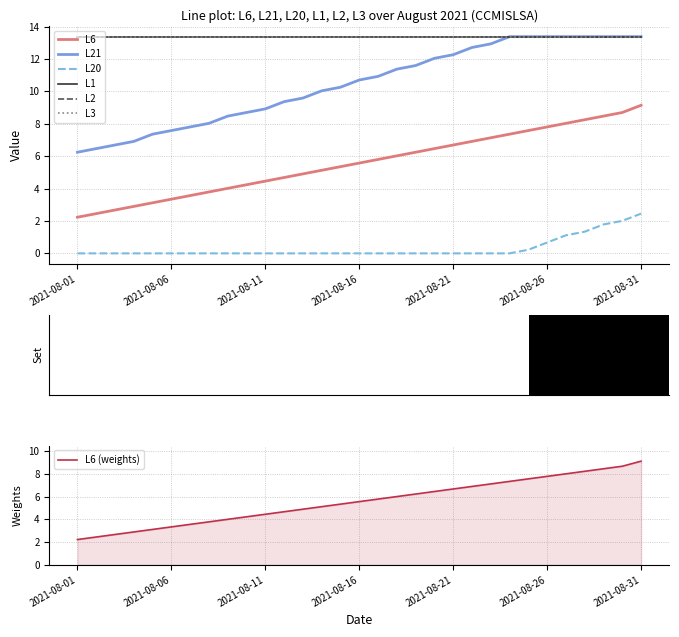

Is it true that L6 equals 9.6 at 2021-08-16?

False